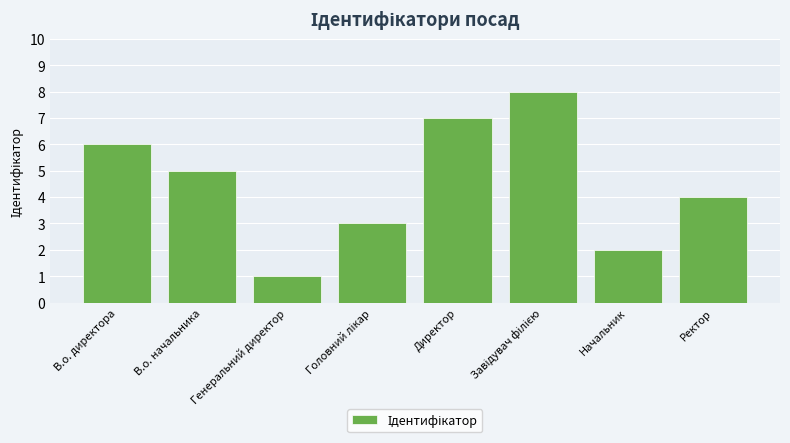

What is the value of the 8th bar from the left?

4